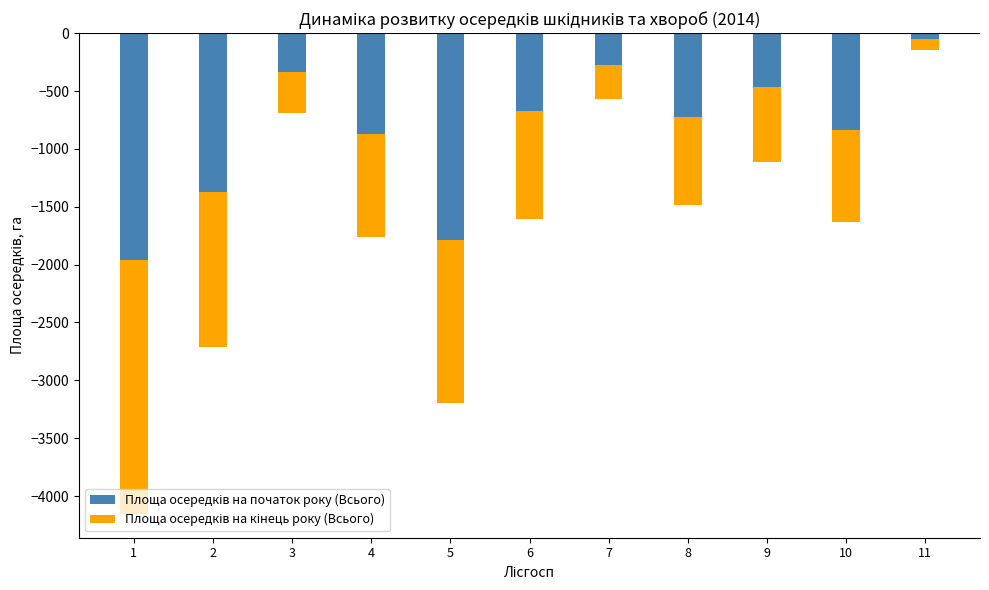

What is the difference between the highest and lowest values at 11?

48.3